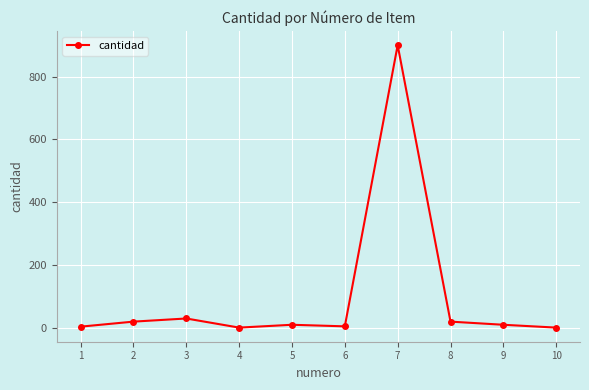

The value at 6 is 5. True or false?

True